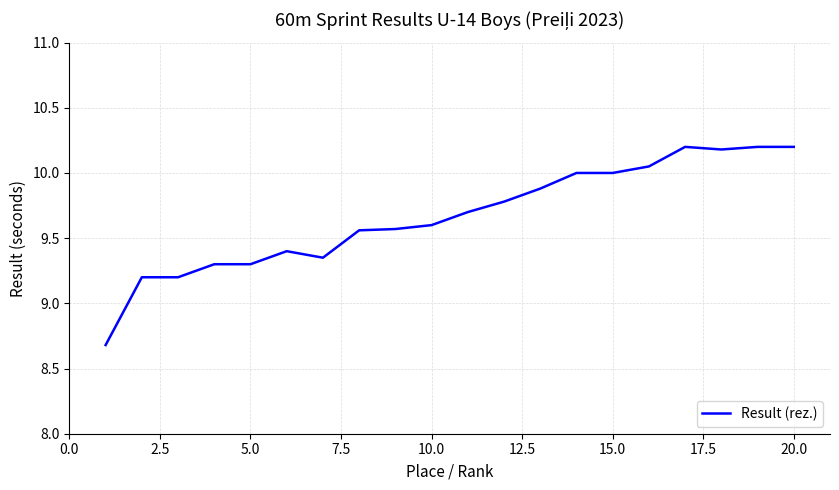

What is the smallest value displayed?

8.7